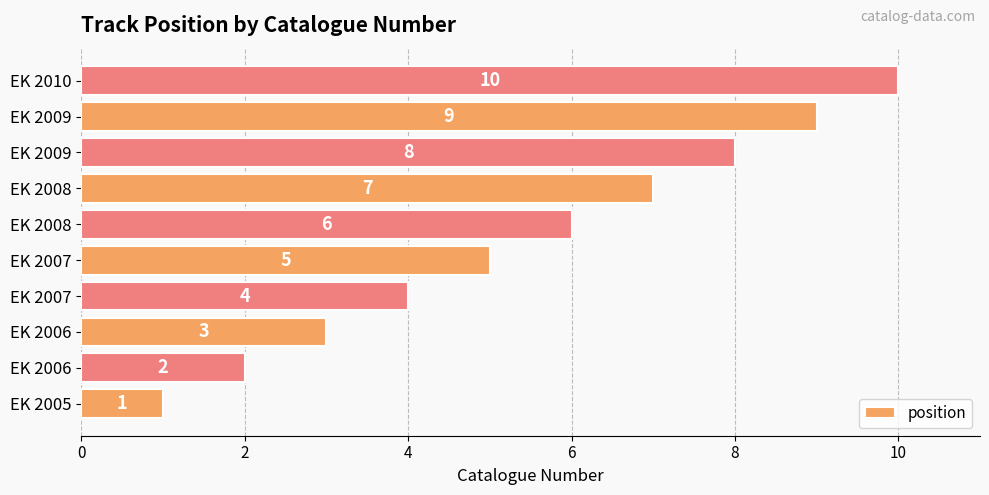

Count the number of data series in this chart.

1